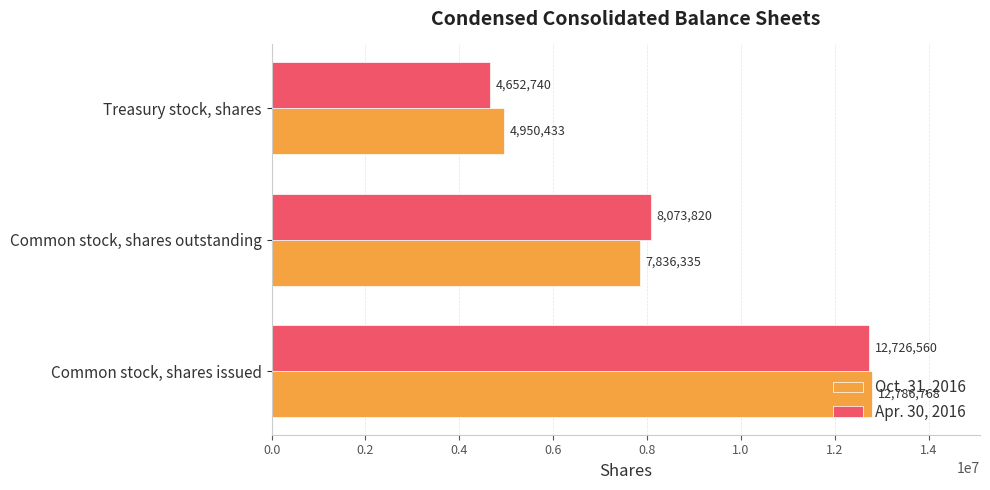

Count the Oct. 31, 2016 values in the range 4950433 to 12786768.

3